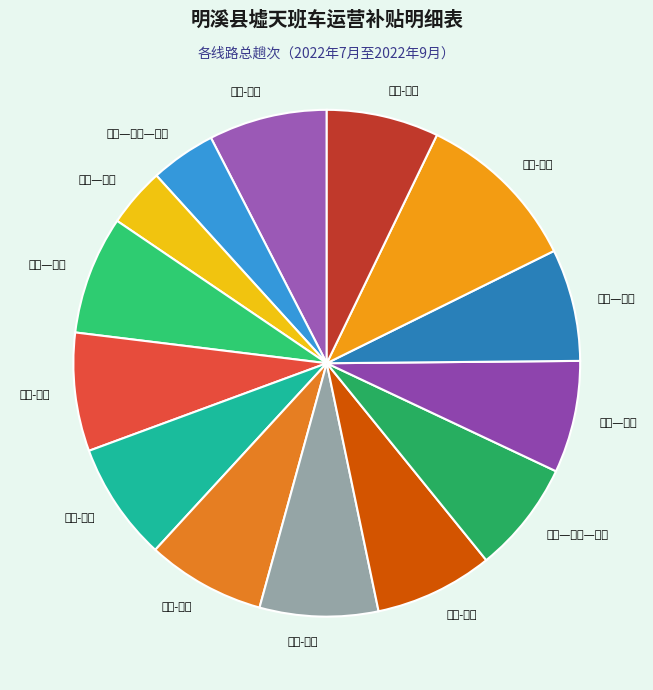

Is it true that 盖洋-村头 is 8% of the pie?

True